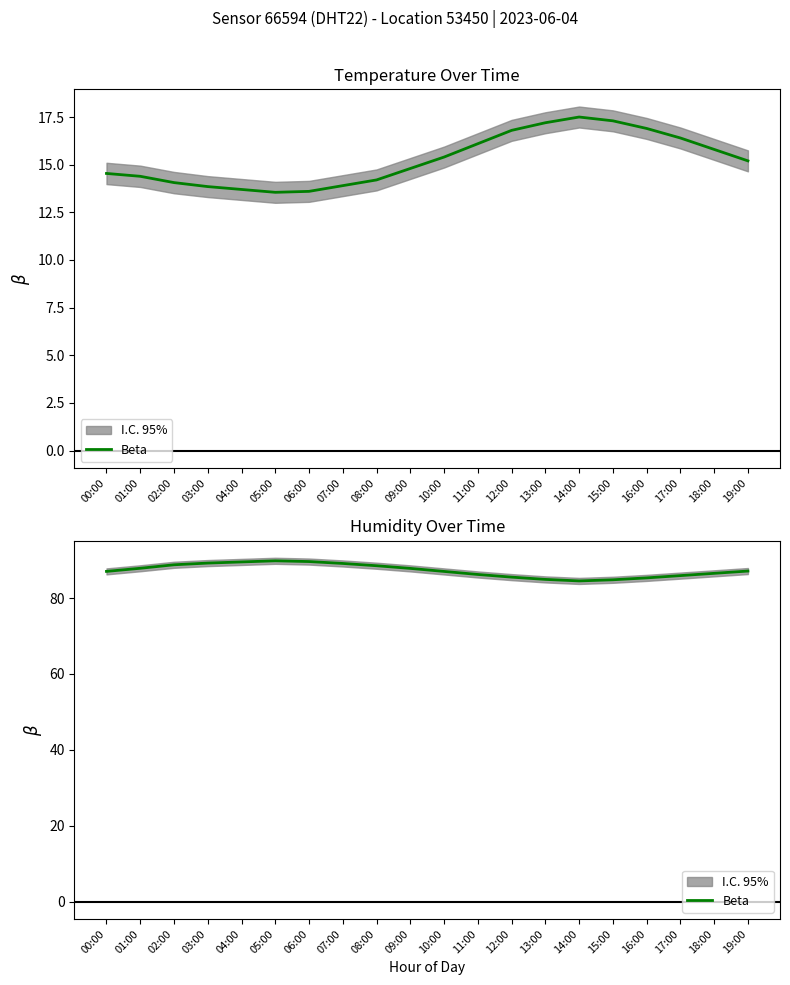

What is the change in value from 17:00 to 19:00?

+1.2